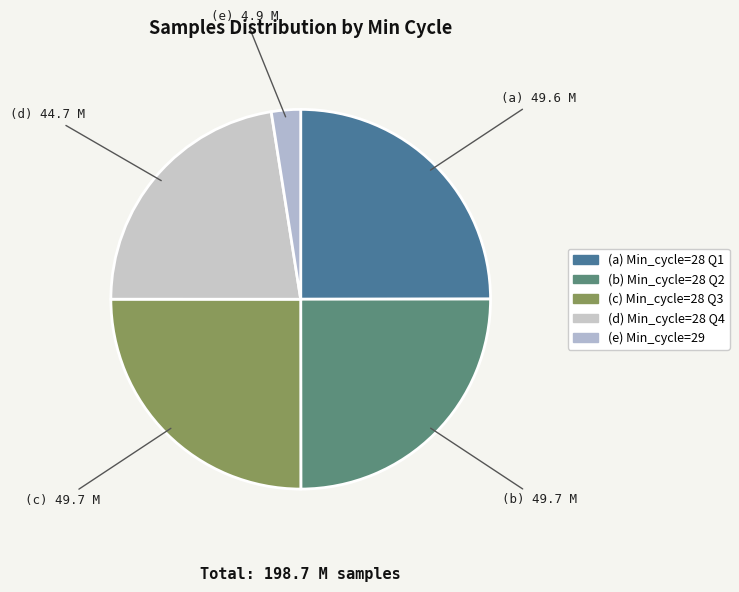

Count the number of slices in the pie.

5